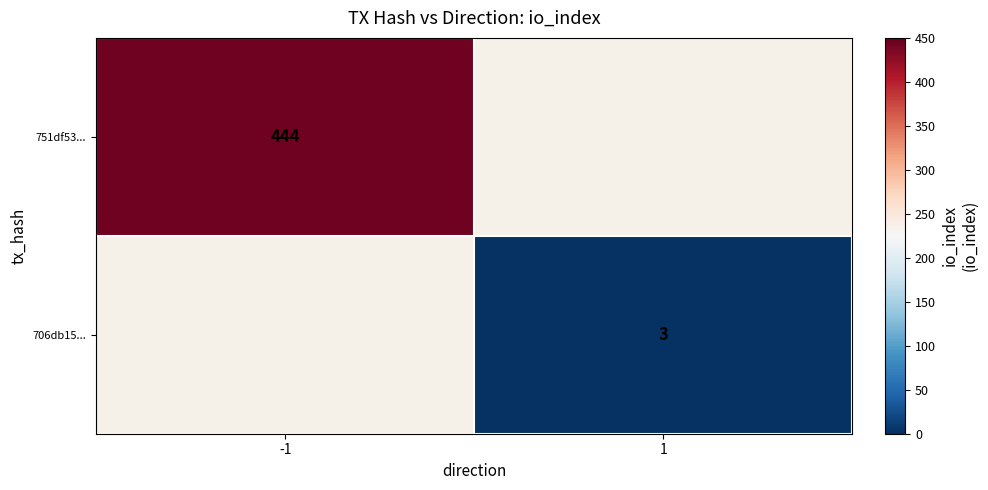

Is it true that 751df53... equals 152 at -1?

False